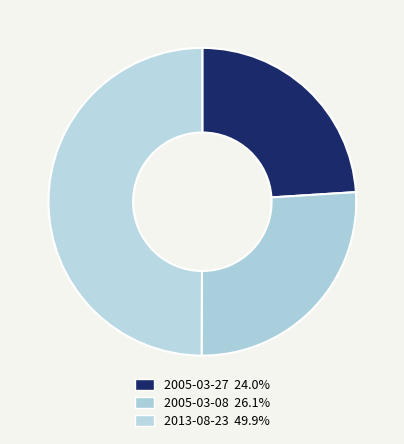

Between 2013-08-23 and 2005-03-08, which is larger?

2013-08-23